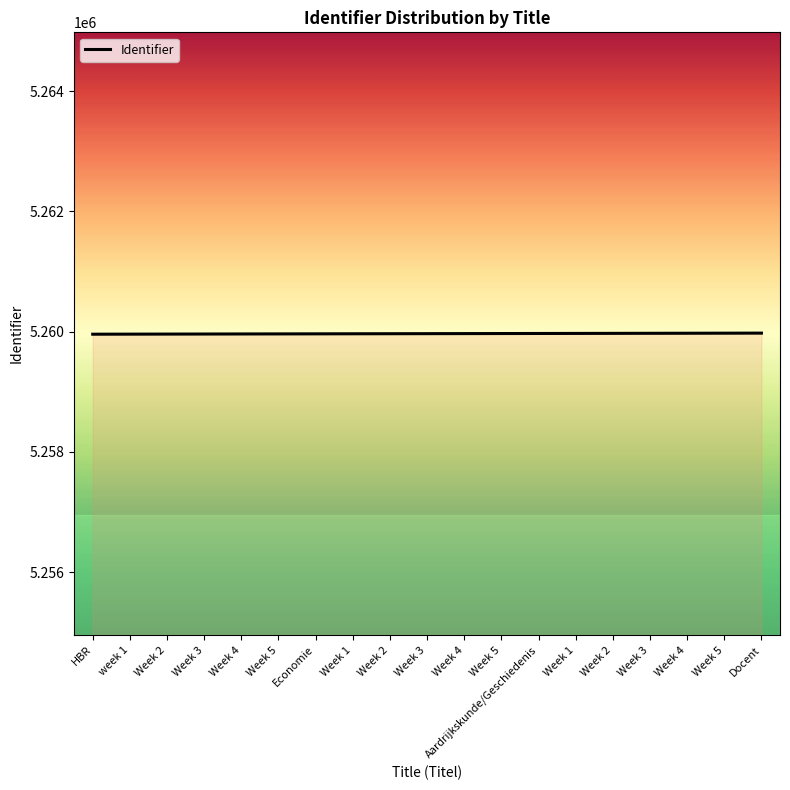

What is the value of the 16th point from the left?

5259961